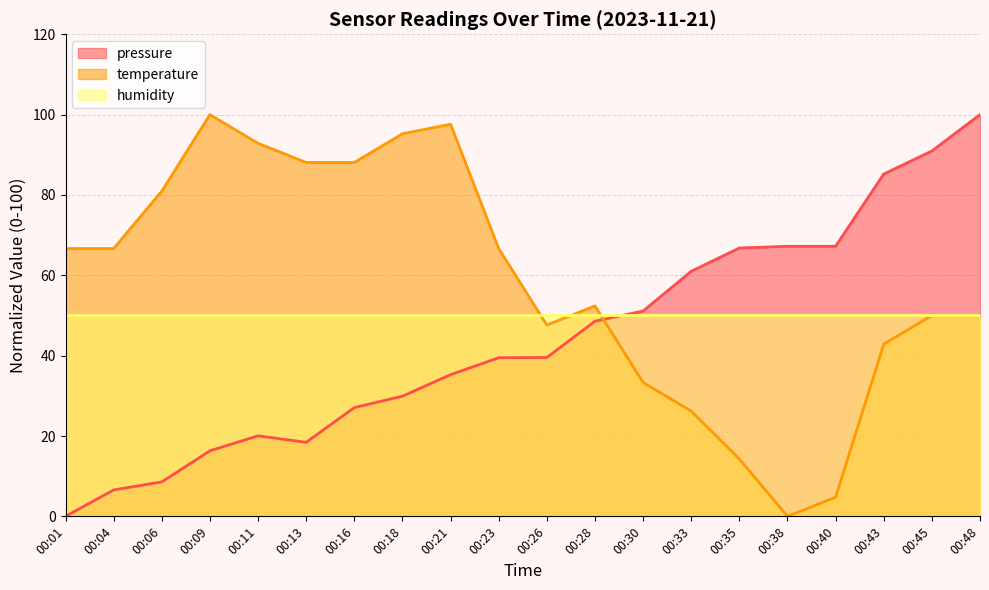

At which label is pressure closest to 50?

00:30